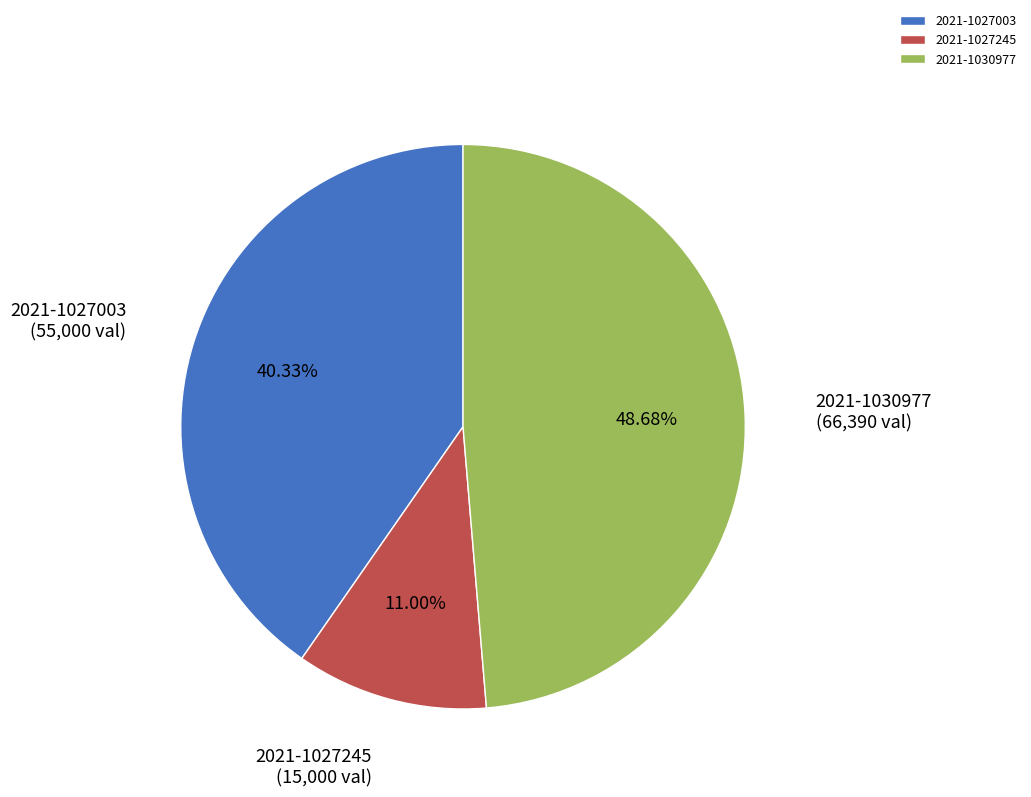

What is the ratio of the value at 2021-1030977 to the value at 2021-1027003?

1.2